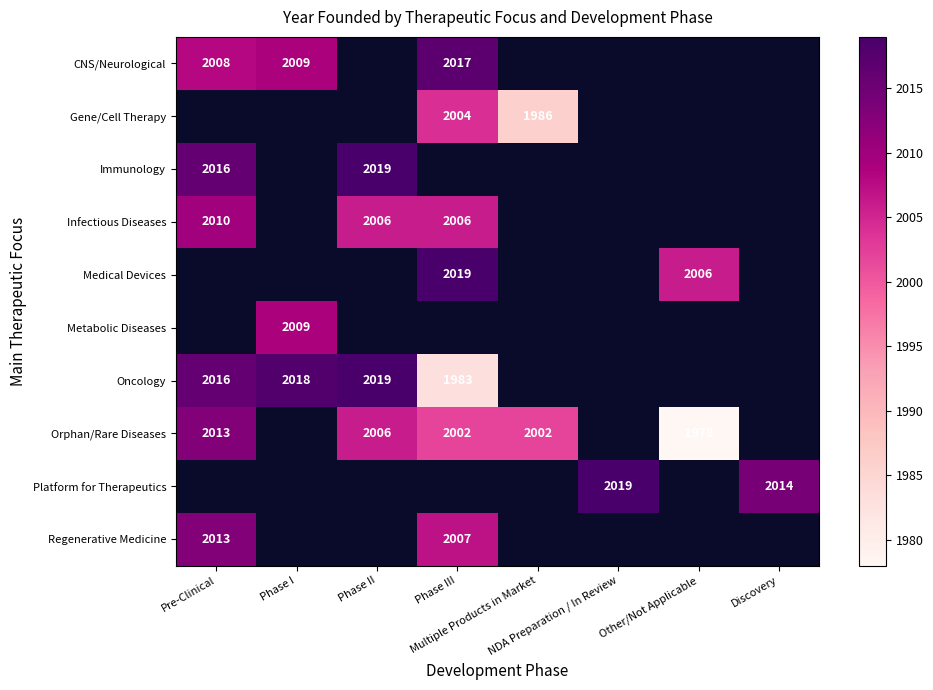

Read the Oncology value at Pre-Clinical.

2016.0